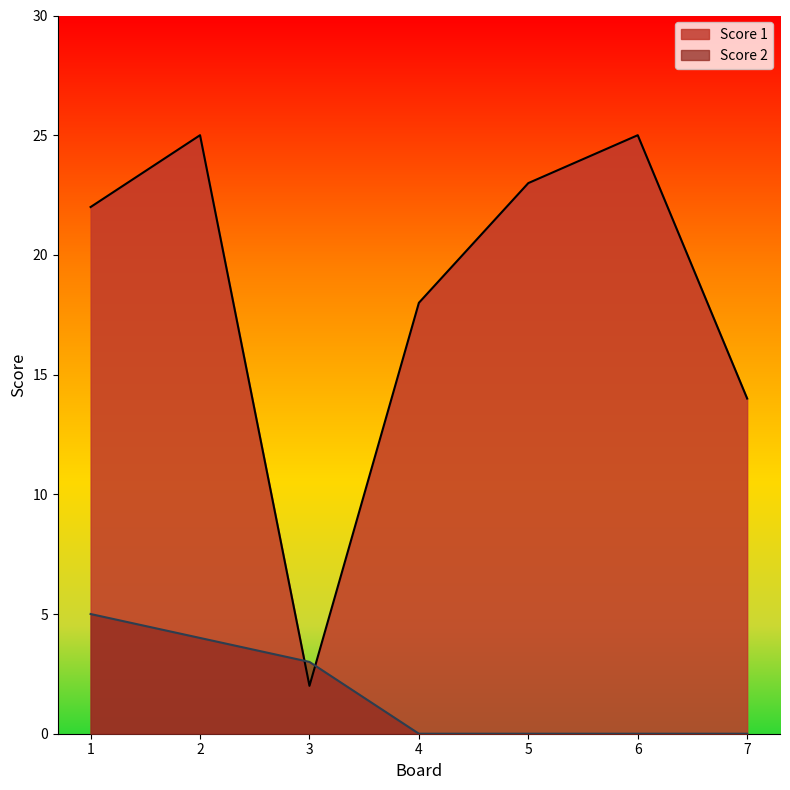

List the labels in order of Score 2 value, largest first.

1, 2, 3, 4, 5, 6, 7